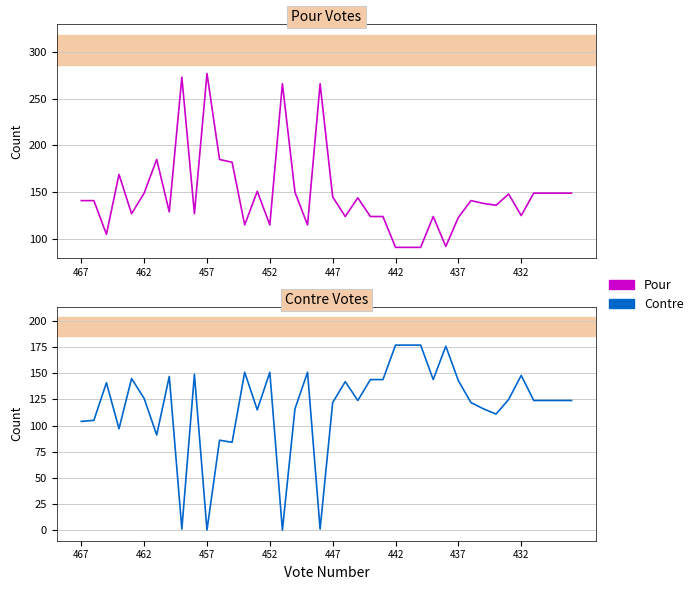

The value of Pour at 18 is 162. True or false?

False